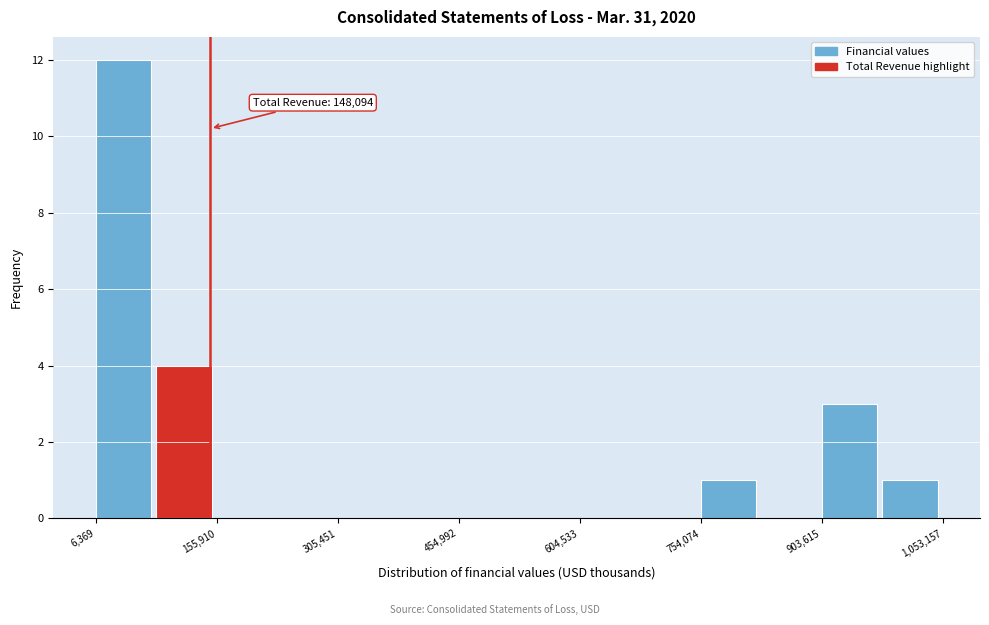

Read against the x-axis, roughly where is the centre of the tallest bar?

40000